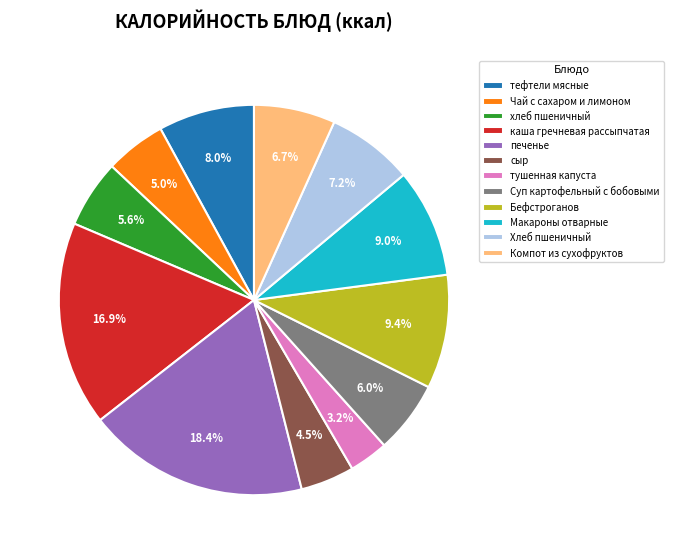

Do каша гречневая рассыпчатая and Компот из сухофруктов together represent more than half of the pie?

No